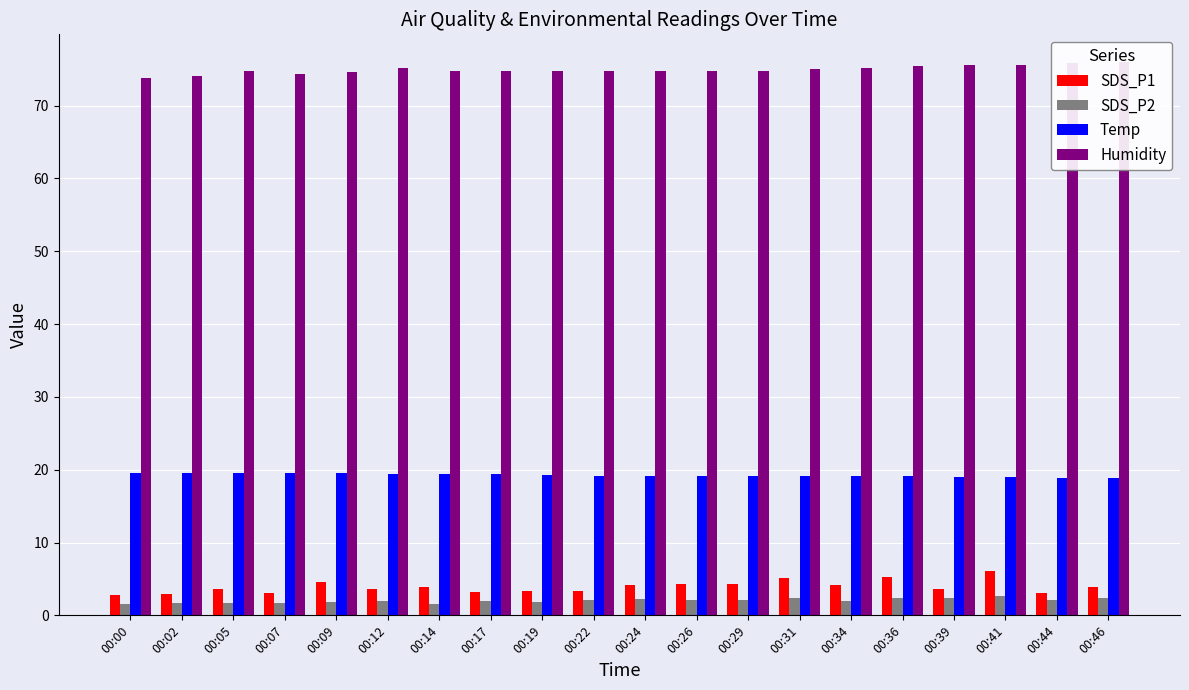

Which label corresponds to the largest value in the chart?

00:46